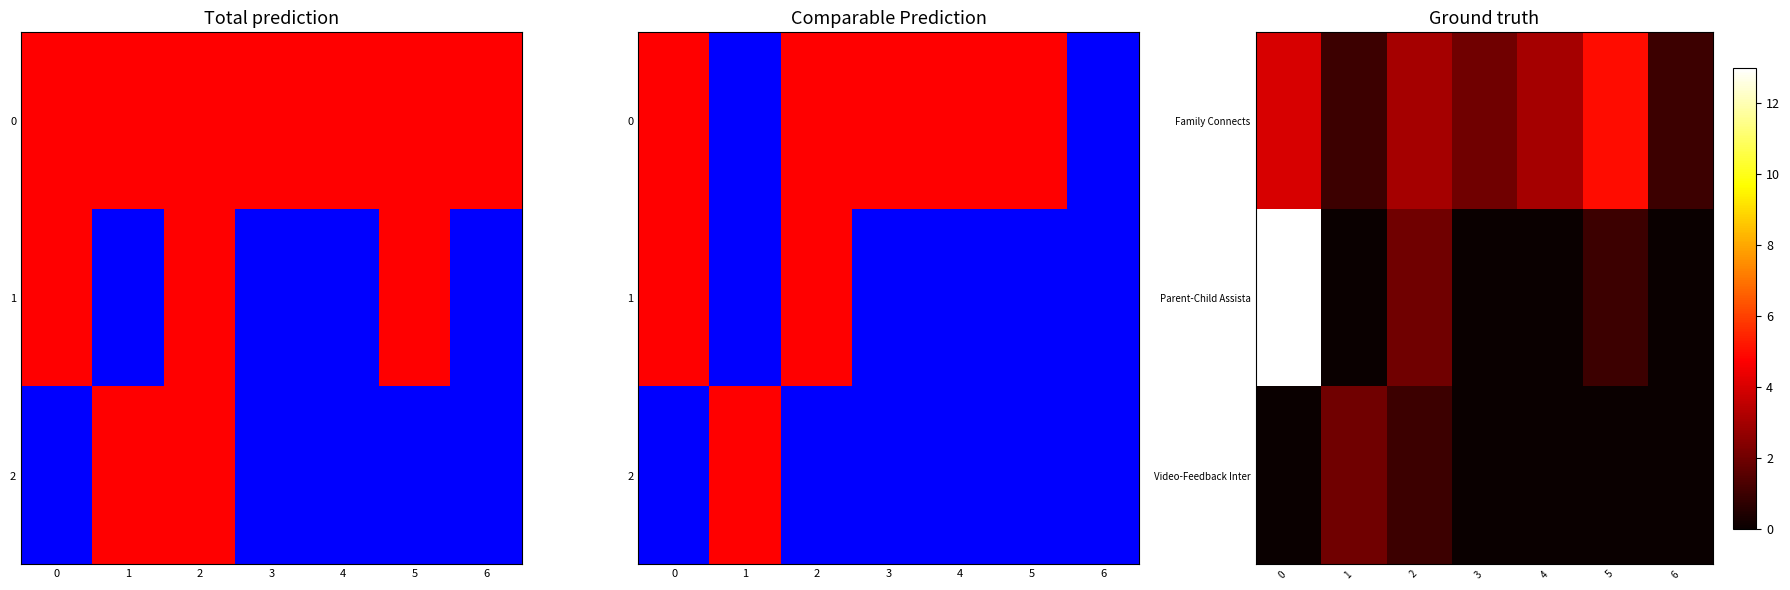

Count the number of categories in the chart.

7